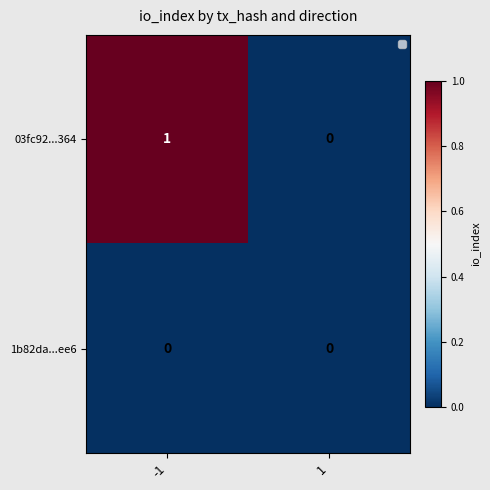

Reading right to left, extract all data points from this chart.

03fc92...364: 0	1
1b82da...ee6: 0	0